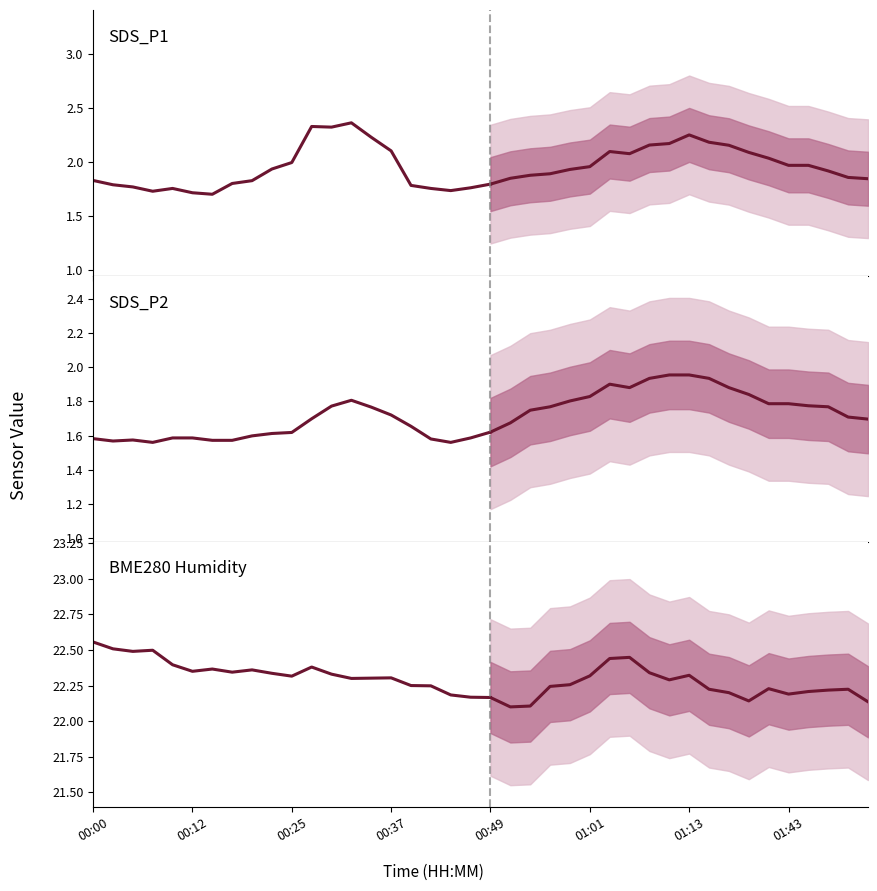

True or false: SDS_P2 and SDS_P1 cross at least once.

False